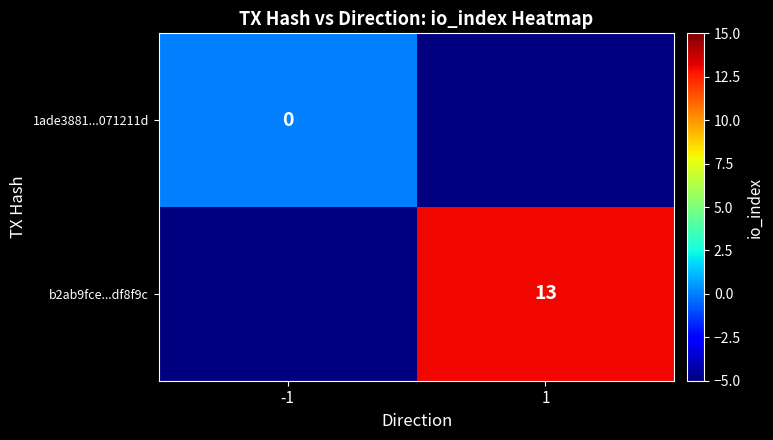

Is it true that b2ab9fce...df8f9c equals 13 at 1?

True